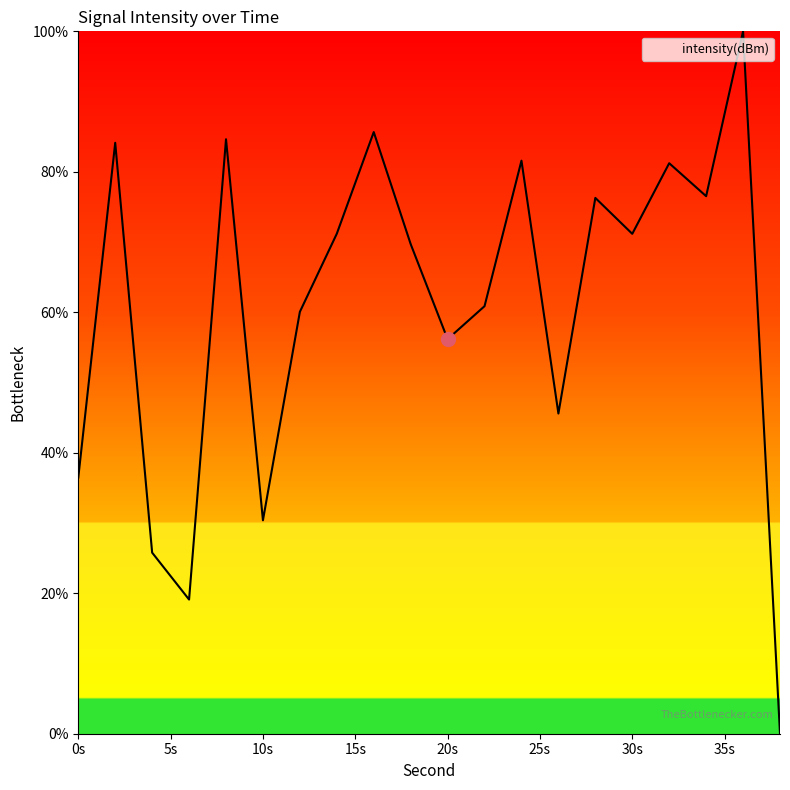

What is the average value?

60.8